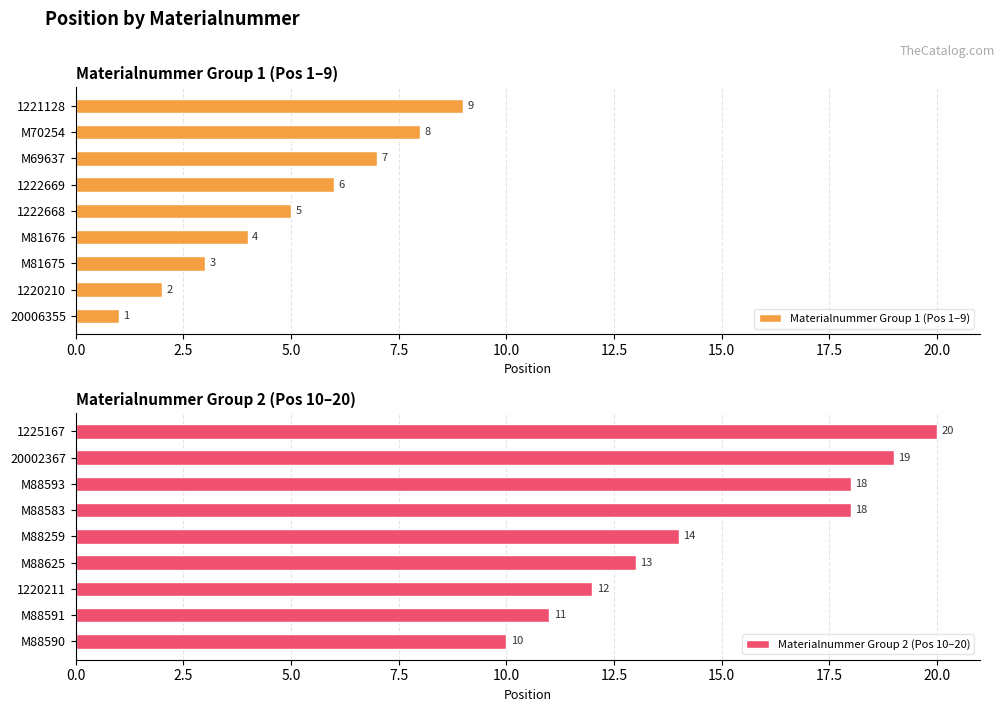

Read the Materialnummer Group 2 (Pos 10–20) value at 1220211.

12